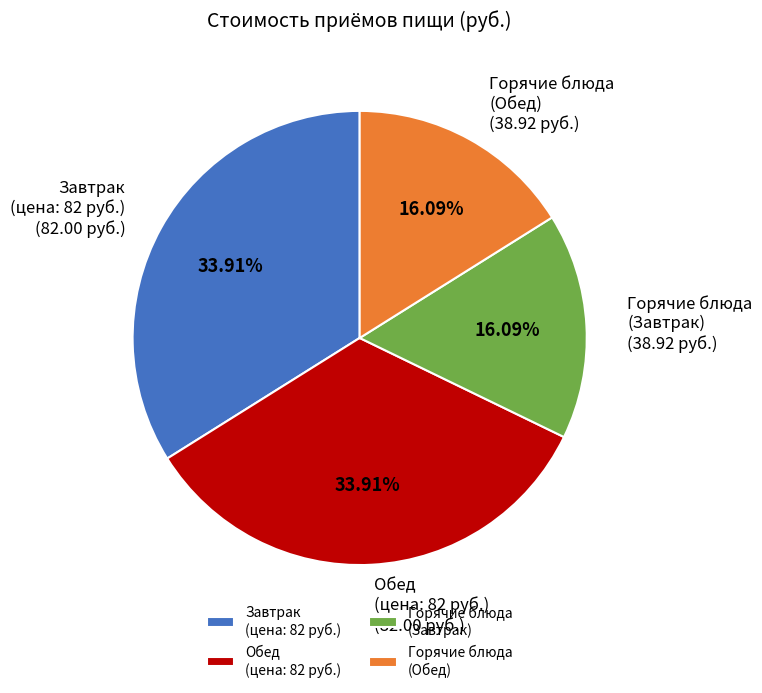

Is there any slice that represents more than half of the pie?

No